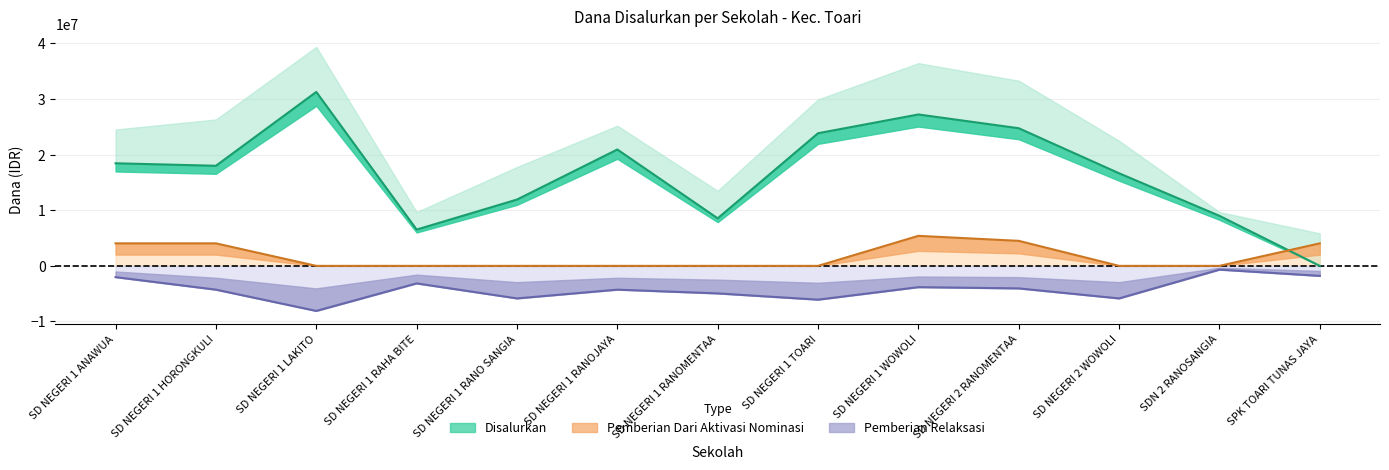

Is it true that Pemberian Dari Aktivasi Nominasi equals 2098040 at SD NEGERI 1 HORONGKULI?

False